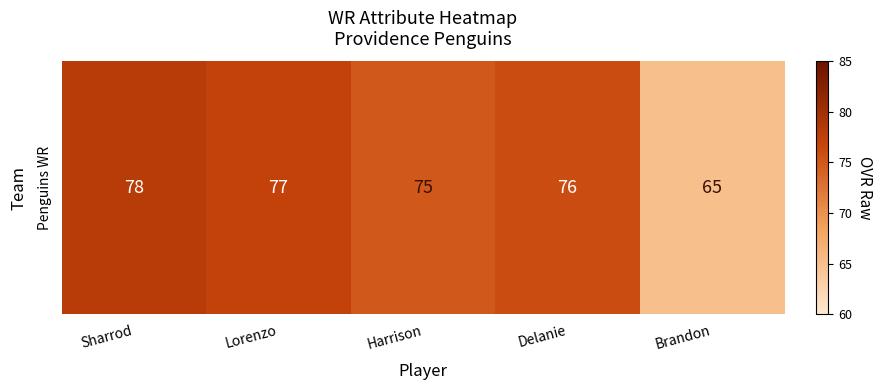

What is the sum of all values?

371